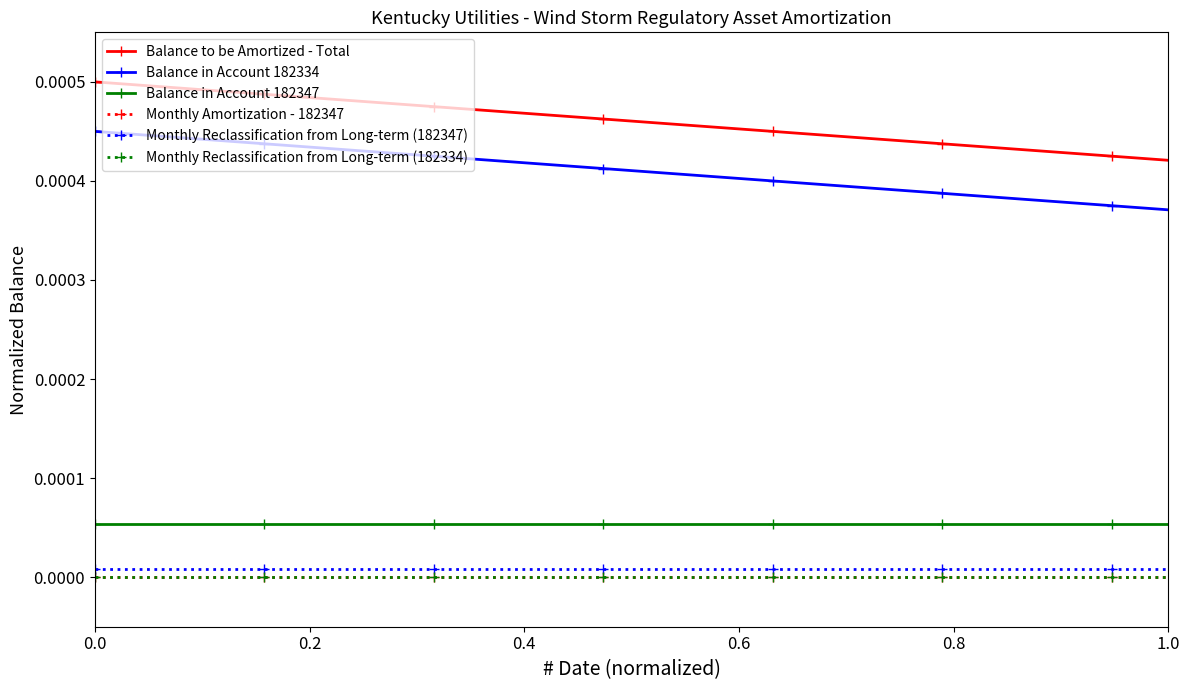

Is this an area chart (filled region under the line)?

No